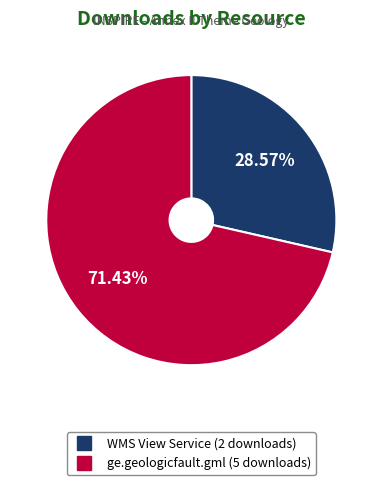

Is there any slice that represents more than half of the pie?

Yes